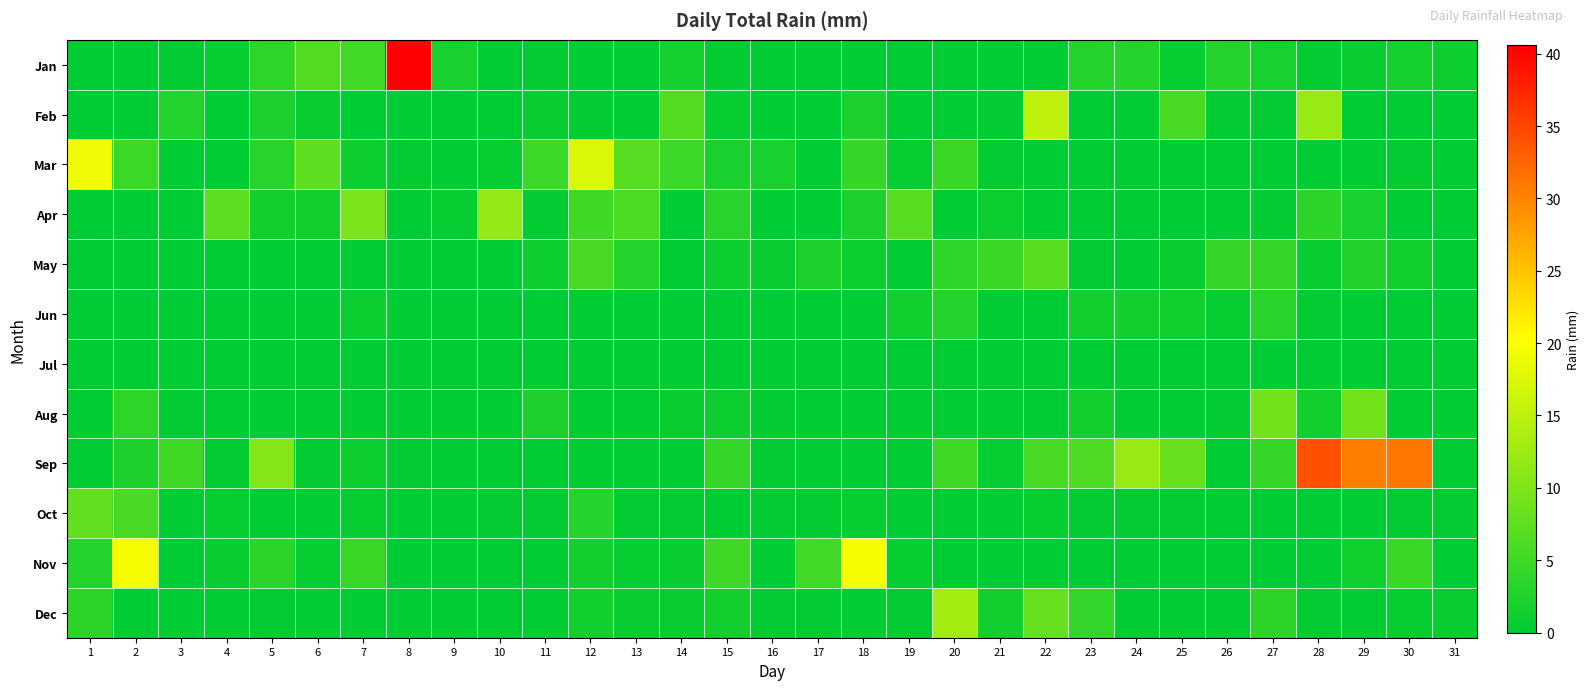

Reading right to left, what are all the values shown in this chart?

Jan: 31=1.0	30=1.8	29=0.8	28=0.2	27=2.0	26=3.0	25=0.5	24=3.0	23=3.0	22=0.0	21=0.0	20=0.0	19=0.0	18=0.0	17=0.0	16=0.0	15=0.2	14=1.8	13=0.0	12=0.0	11=0.2	10=0.0	9=2.0	8=40.6	7=5.3	6=6.6	5=3.8	4=0.5	3=0.2	2=0.0	1=0.0
Feb: 31=0.0	30=0.0	29=0.0	28=12.2	27=0.2	26=0.2	25=5.6	24=0.0	23=0.0	22=15.2	21=0.2	20=0.0	19=0.0	18=2.3	17=0.0	16=0.0	15=0.5	14=6.6	13=0.0	12=0.2	11=0.8	10=0.0	9=0.0	8=0.0	7=0.0	6=0.8	5=2.3	4=0.0	3=3.0	2=0.0	1=0.0
Mar: 31=0.0	30=0.2	29=0.0	28=0.0	27=0.0	26=0.0	25=0.0	24=0.0	23=0.0	22=0.0	21=0.2	20=4.6	19=0.5	18=4.3	17=0.0	16=2.0	15=2.0	14=4.8	13=6.9	12=17.3	11=4.8	10=0.5	9=0.0	8=0.2	7=1.0	6=7.6	5=3.3	4=0.0	3=0.0	2=4.8	1=19.1
Apr: 31=0.0	30=0.0	29=2.0	28=3.6	27=0.2	26=0.0	25=0.0	24=0.0	23=0.0	22=0.0	21=1.0	20=0.0	19=7.1	18=2.3	17=0.0	16=0.0	15=3.3	14=0.0	13=6.1	12=5.1	11=0.2	10=11.7	9=0.5	8=0.0	7=9.9	6=1.5	5=1.5	4=7.4	3=0.0	2=0.0	1=0.0
May: 31=0.0	30=1.3	29=2.8	28=0.8	27=4.3	26=4.3	25=0.8	24=0.0	23=0.2	22=7.1	21=4.6	20=3.8	19=0.0	18=1.0	17=2.3	16=0.8	15=1.0	14=0.0	13=3.0	12=5.6	11=1.0	10=0.0	9=0.0	8=0.0	7=0.0	6=0.0	5=0.0	4=0.0	3=0.0	2=0.0	1=0.0
Jun: 31=0.0	30=0.0	29=0.0	28=0.2	27=3.3	26=0.5	25=1.3	24=1.5	23=1.5	22=0.0	21=0.0	20=3.0	19=1.3	18=0.0	17=0.0	16=0.0	15=0.0	14=0.0	13=0.0	12=0.0	11=0.0	10=0.0	9=0.0	8=0.0	7=1.0	6=0.0	5=0.0	4=0.0	3=0.0	2=0.0	1=0.0
Jul: 31=0.0	30=0.0	29=0.0	28=0.0	27=0.0	26=0.0	25=0.0	24=0.0	23=0.0	22=0.0	21=0.0	20=0.0	19=0.0	18=0.0	17=0.0	16=0.0	15=0.0	14=0.0	13=0.0	12=0.0	11=0.0	10=0.0	9=0.0	8=0.0	7=0.0	6=0.0	5=0.0	4=0.0	3=0.0	2=0.0	1=0.0
Aug: 31=0.0	30=0.0	29=8.9	28=1.5	27=9.1	26=0.2	25=0.0	24=0.0	23=1.5	22=0.0	21=0.0	20=0.0	19=0.0	18=0.0	17=0.0	16=0.2	15=1.0	14=0.8	13=0.0	12=0.0	11=2.3	10=0.0	9=0.0	8=0.0	7=0.0	6=0.0	5=0.0	4=0.0	3=0.2	2=3.8	1=0.0
Sep: 31=0.0	30=31.2	29=30.5	28=34.0	27=4.3	26=0.0	25=8.4	24=12.2	23=6.3	22=5.6	21=0.5	20=5.1	19=0.0	18=0.0	17=0.0	16=0.2	15=4.3	14=0.0	13=0.0	12=0.0	11=0.0	10=0.0	9=0.0	8=0.2	7=1.0	6=0.2	5=10.7	4=0.2	3=5.1	2=2.3	1=0.0
Oct: 31=0.2	30=0.2	29=0.0	28=0.0	27=0.0	26=0.0	25=0.2	24=0.2	23=0.2	22=0.5	21=0.0	20=0.0	19=0.0	18=0.5	17=0.2	16=0.2	15=0.0	14=0.2	13=0.2	12=3.0	11=0.2	10=0.2	9=0.0	8=0.0	7=0.5	6=0.0	5=0.0	4=0.5	3=0.0	2=5.8	1=7.9
Nov: 31=0.0	30=4.6	29=1.3	28=0.0	27=0.0	26=0.0	25=0.0	24=0.0	23=0.0	22=0.0	21=0.0	20=0.0	19=0.5	18=19.6	17=5.3	16=0.0	15=5.1	14=0.8	13=0.5	12=1.5	11=0.0	10=0.0	9=0.0	8=0.0	7=4.6	6=0.5	5=3.6	4=0.8	3=0.0	2=19.6	1=3.0
Dec: 31=0.8	30=0.5	29=0.0	28=0.2	27=3.6	26=0.0	25=0.0	24=0.0	23=4.1	22=8.1	21=1.5	20=12.9	19=0.2	18=0.0	17=0.2	16=0.2	15=1.5	14=0.8	13=0.8	12=1.3	11=0.0	10=0.0	9=0.0	8=0.0	7=0.0	6=0.0	5=0.2	4=0.0	3=0.0	2=0.0	1=3.6